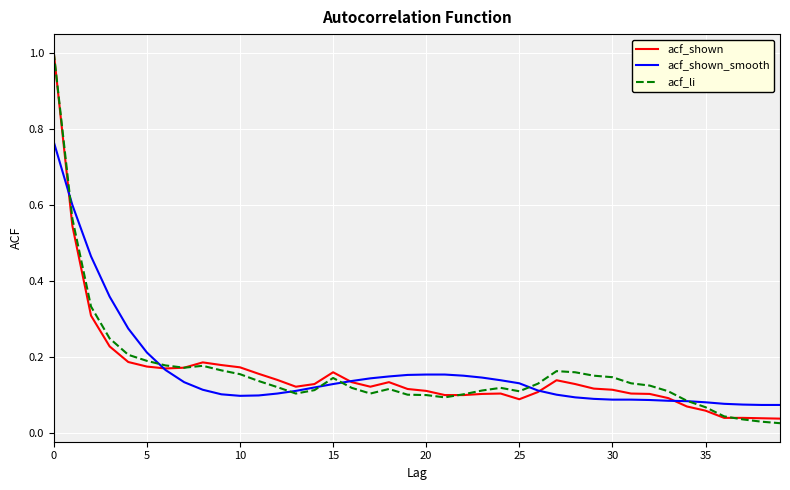

What is the maximum value shown in the chart?

1.0